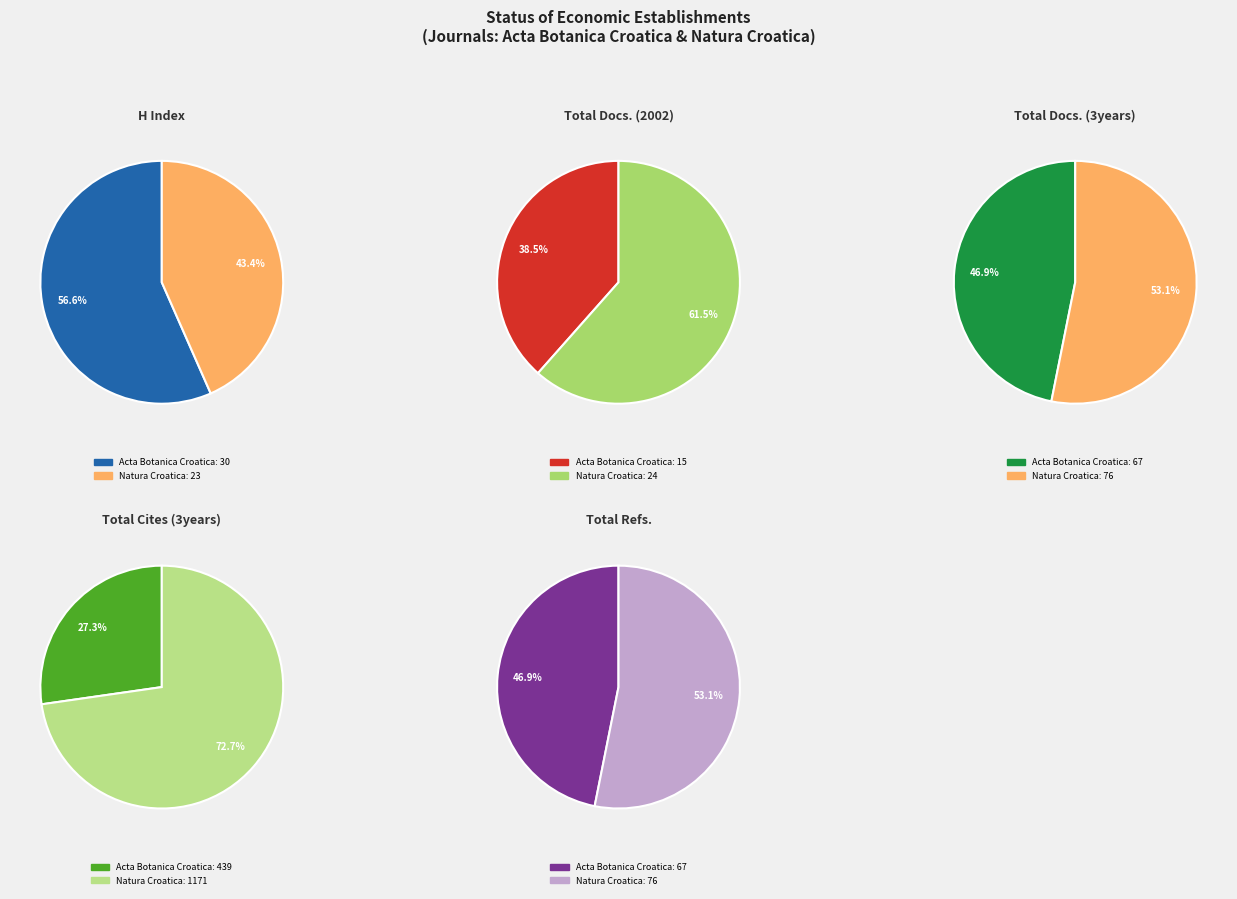

To the nearest percent, what is the average slice percentage?

50%